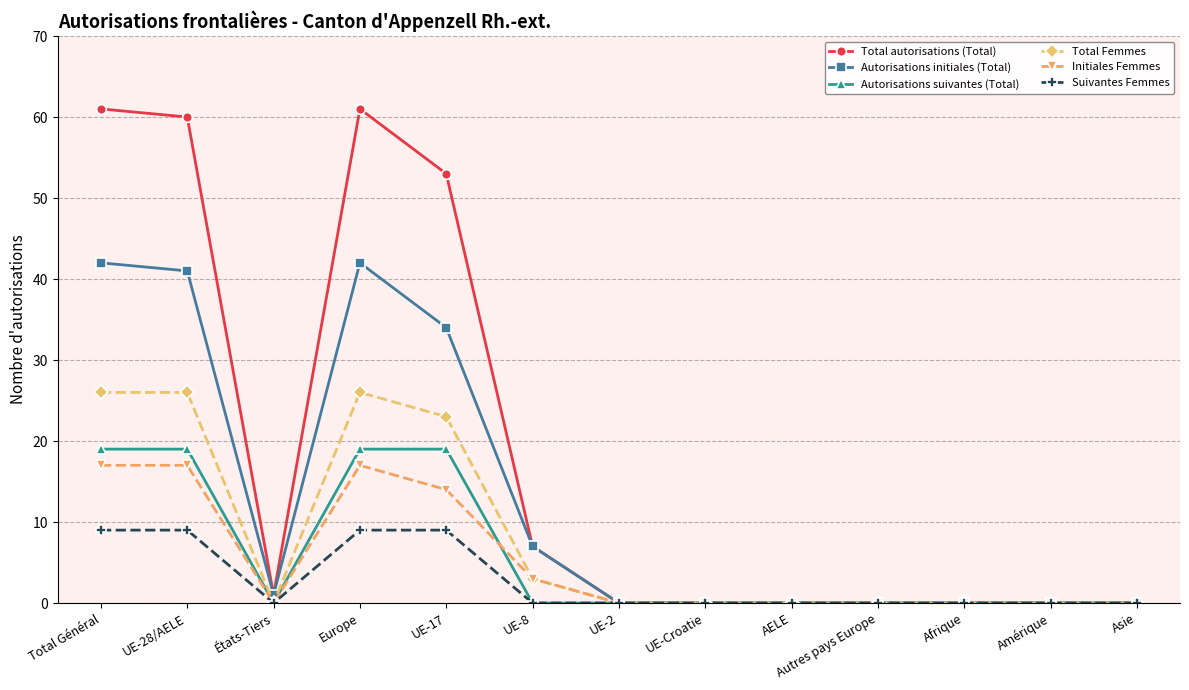

What are all the series names shown in the legend?

Total autorisations (Total), Autorisations initiales (Total), Autorisations suivantes (Total), Total Femmes, Initiales Femmes, Suivantes Femmes